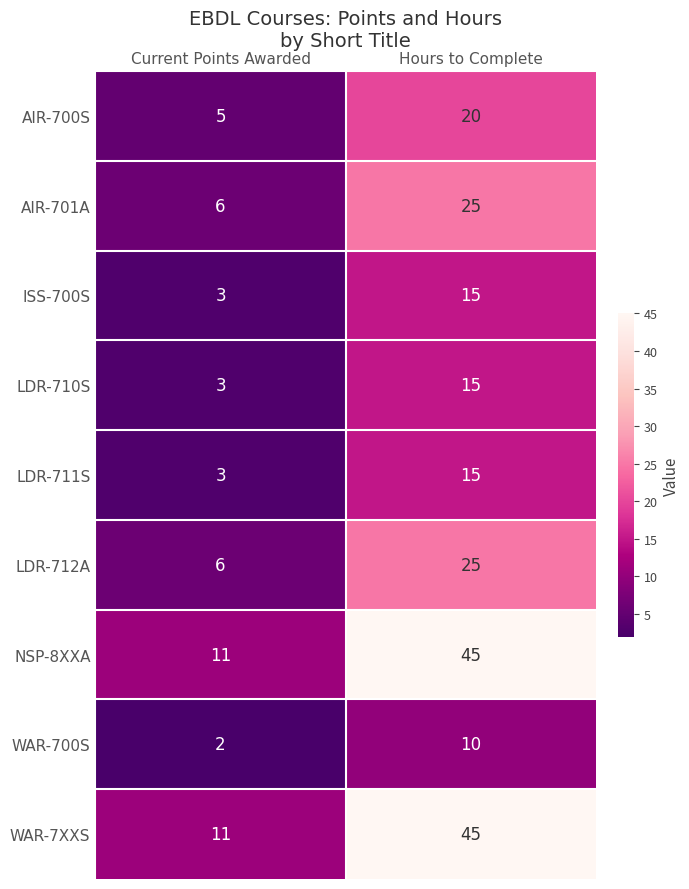

What is the difference between the highest and lowest values at Current Points Awarded?

9